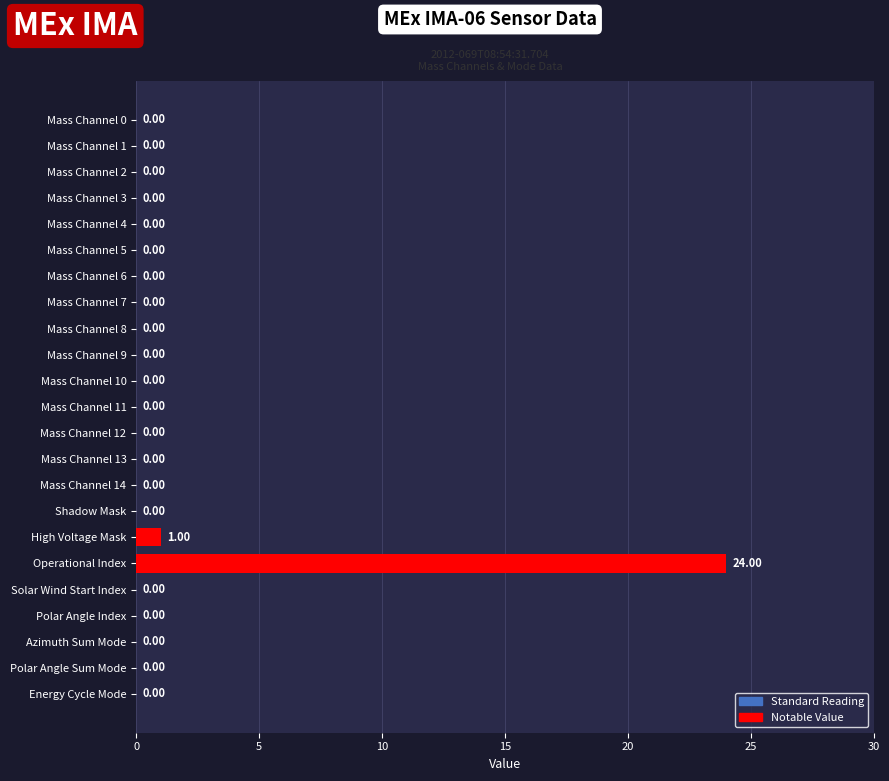

What is the change in value from Operational Index to Polar Angle Sum Mode?

-24